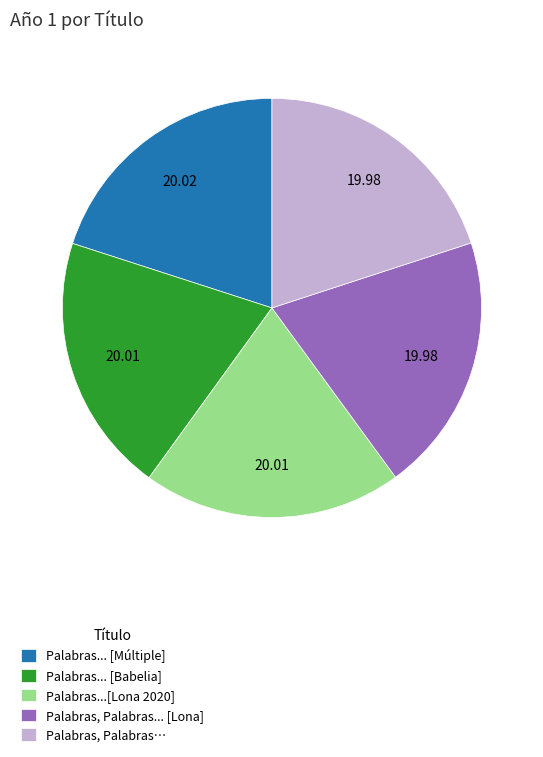

The Palabras, Palabras… slice represents 33% of the pie. True or false?

False